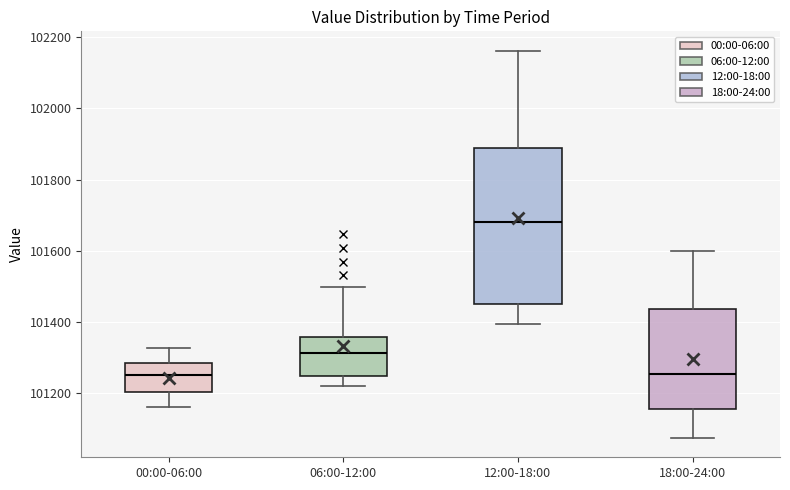

Reading left to right, read every box against the y-axis: the position of its median line, the range the box covers, and the ends of its whiskers. The values are not printed on the chart, so give them approximately, as read against the axis.

00:00-06:00: median 101240, box 101200 to 101280, whiskers 101160 to 101320
06:00-12:00: median 101320, box 101240 to 101360, whiskers 101220 to 101500
12:00-18:00: median 101680, box 101440 to 101880, whiskers 101400 to 102160
18:00-24:00: median 101260, box 101160 to 101440, whiskers 101080 to 101600